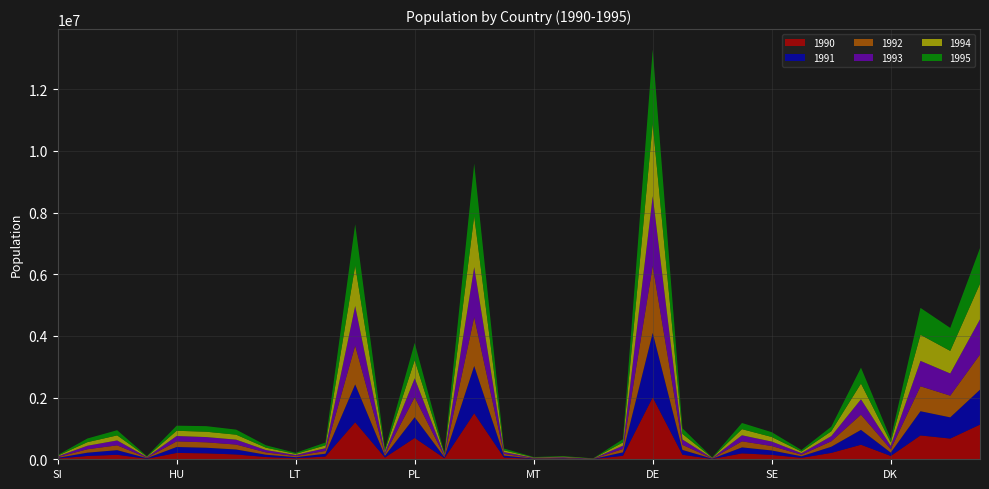

Reading right to left, list all the values displayed in this chart.

1990: FR=1124942	ES=671825	IT=773190	DK=107945	NL=471617	RO=206381	IE=48190	SE=142809	BE=191911	CY=9512	AT=147324	DE=2008702	BG=113960	IS=4971	LU=16281	MT=12069	HR=59381	UK=1491498	LV=34483	PL=691080	SK=57085	TR=1199381	FI=90213	LT=33356	NO=73825	PT=156138	CZ=192730	HU=205939	EE=17858	EL=145241	CH=107318	SI=23820
1991: FR=1132186	ES=687442	IT=785233	DK=108480	NL=481698	RO=199326	IE=49287	SE=143066	BE=194068	CY=9752	AT=155880	DE=2088998	BG=111372	IS=5046	LU=16614	MT=12116	HR=59500	UK=1534451	LV=34121	PL=672519	SK=56184	TR=1228787	FI=89774	LT=34518	NO=74222	PT=161548	CZ=181541	HU=192519	EE=17753	EL=150936	CH=106925	SI=23224
1992: FR=1138846	ES=703617	IT=808088	DK=108949	NL=491750	RO=176478	IE=50376	SE=143591	BE=195500	CY=10017	AT=164860	DE=2170507	BG=108909	IS=5088	LU=17096	MT=12159	HR=57182	UK=1582665	LV=35055	PL=646487	SK=54184	TR=1257857	FI=89511	LT=35611	NO=75017	PT=158941	CZ=174897	HU=181919	EE=17546	EL=155334	CH=110911	SI=22716
1993: FR=1143027	ES=719004	IT=824680	DK=110296	NL=500602	RO=166452	IE=50768	SE=145142	BE=196913	CY=10285	AT=172639	DE=2263800	BG=106676	IS=5059	LU=17278	MT=12192	HR=56684	UK=1621788	LV=33382	PL=615276	SK=52827	TR=1284893	FI=89756	LT=35695	NO=76068	PT=159537	CZ=170650	HU=174395	EE=16778	EL=159457	CH=113389	SI=22426
1994: FR=1152541	ES=732467	IT=845654	DK=112910	NL=509505	RO=157211	IE=50765	SE=148771	BE=198455	CY=10357	AT=179692	DE=2346811	BG=105688	IS=5122	LU=17695	MT=12046	HR=57795	UK=1660125	LV=32021	PL=585939	SK=52292	TR=1311059	FI=91187	LT=35140	NO=76611	PT=161384	CZ=173305	HU=169599	EE=15975	EL=163572	CH=116259	SI=22208
1995: FR=1157082	ES=745557	IT=871783	DK=116301	NL=515975	RO=149747	IE=51104	SE=155031	BE=199893	CY=10311	AT=183097	DE=2406538	BG=104779	IS=5062	LU=18092	MT=12016	HR=57966	UK=1696068	LV=30839	PL=562419	SK=52394	TR=1338395	FI=91798	LT=34630	NO=77832	PT=163653	CZ=180834	HU=164796	EE=15260	EL=167579	CH=118955	SI=22065